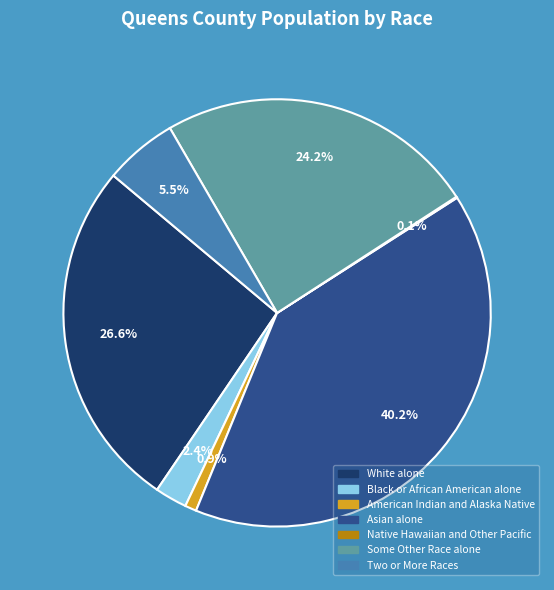

What is the largest slice in the pie chart?

Asian alone